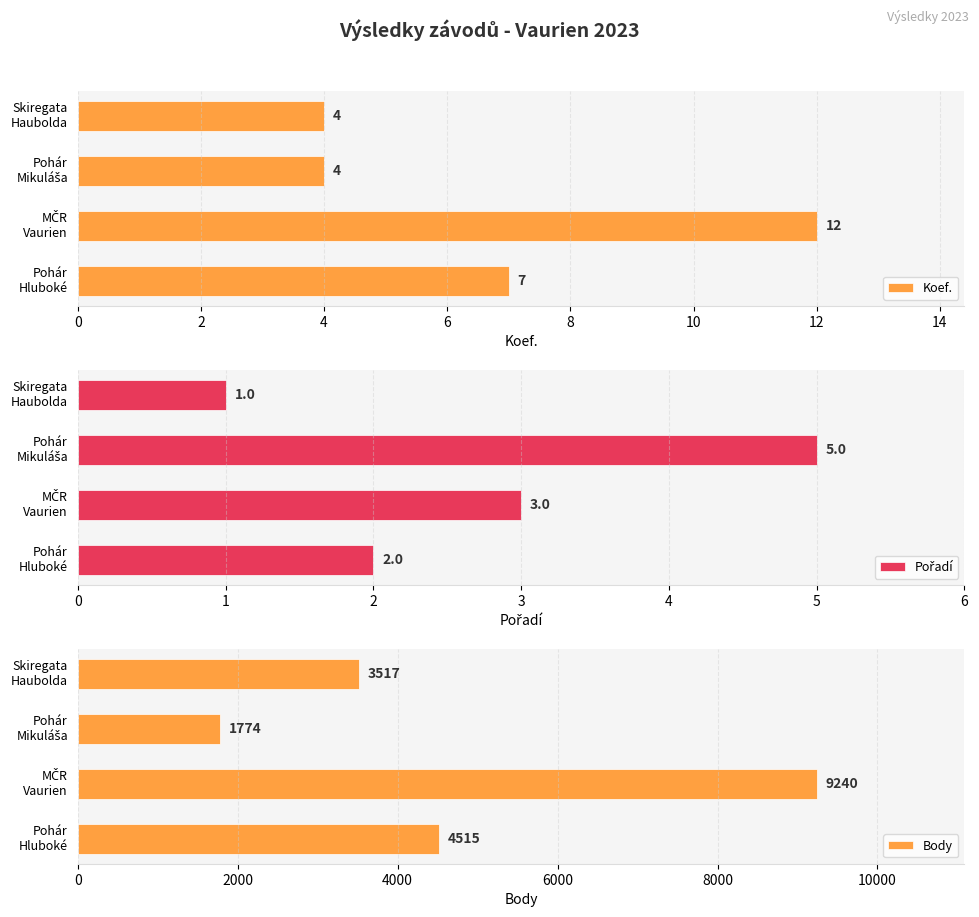

Which series has the widest spread of values?

Body